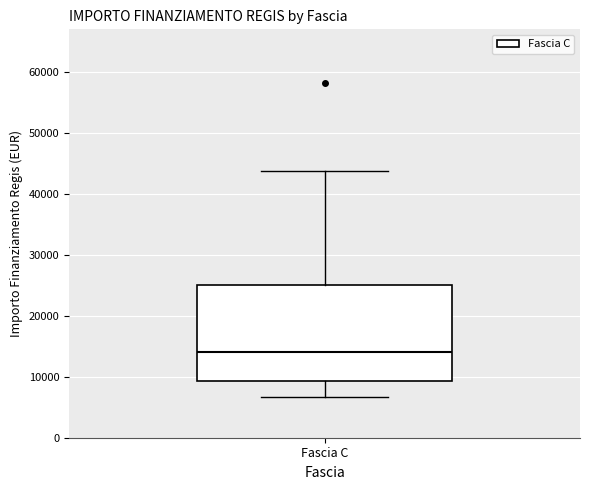

Where does the upper whisker of the box for Fascia C end on the y-axis? The values are not printed on the chart, so give them approximately, as read against the axis.

44000